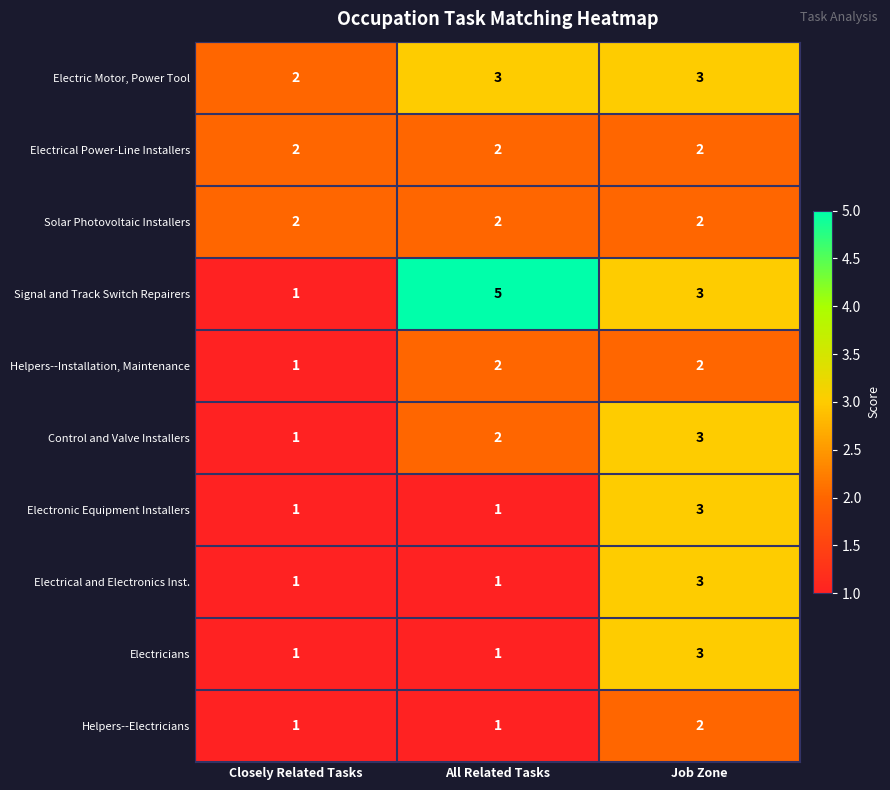

The value of Electricians at All Related Tasks is 1. True or false?

True